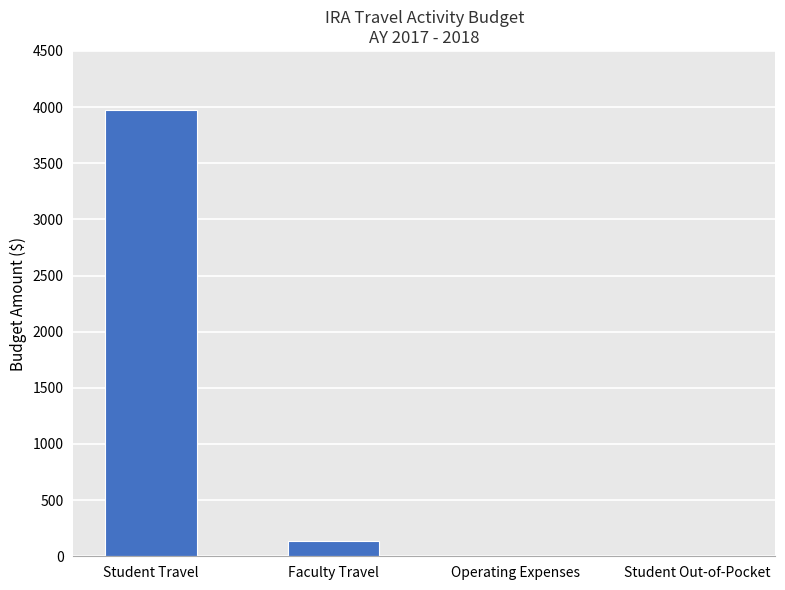

Are the bars grouped side by side (vs. stacked)?

No